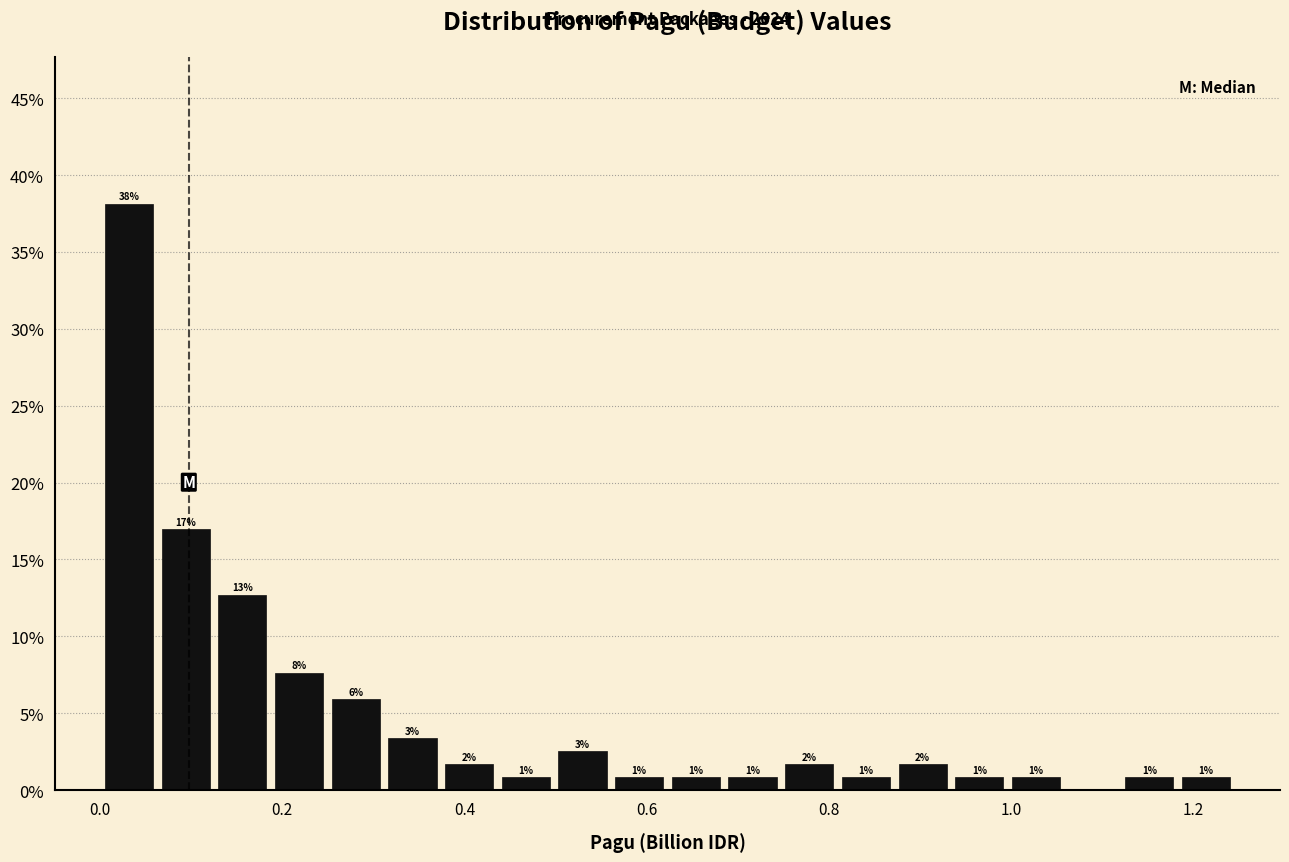

Read against the x-axis, roughly where is the centre of the tallest bar?

0.04